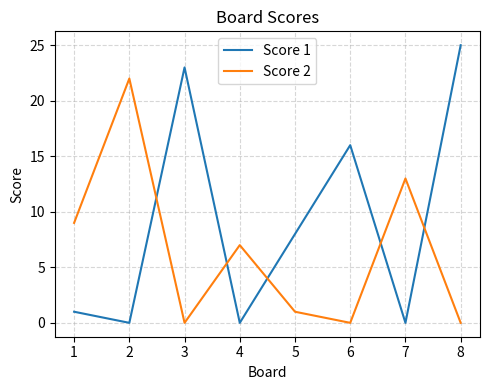

The Score 2 series shows 22 at 2. True or false?

True